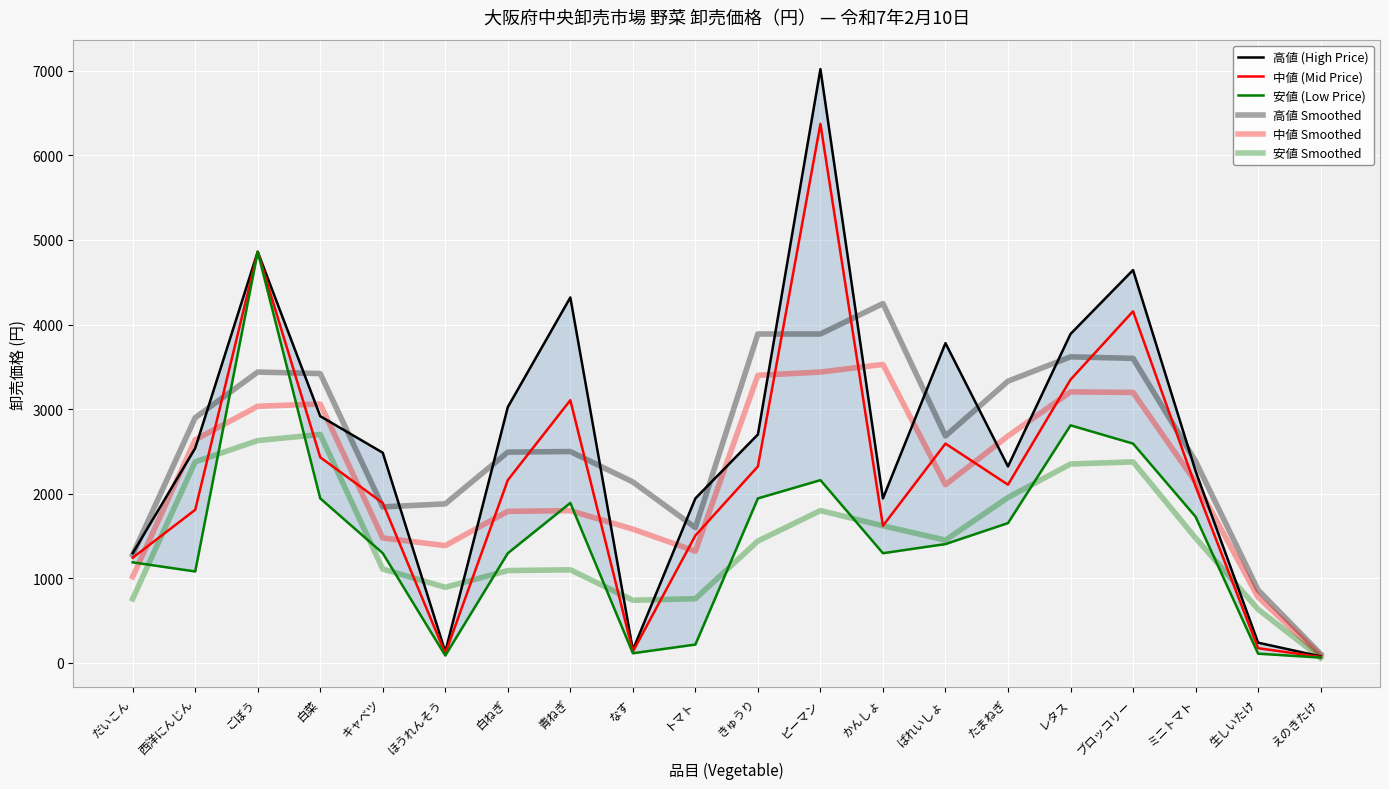

Reading left to right, extract all data points from this chart.

高値 (High Price): だいこん=1296.0	西洋にんじん=2538.0	ごぼう=4860.0	白菜=2916.0	キャベツ=2484.0	ほうれんそう=130.0	白ねぎ=3024.0	青ねぎ=4320.0	なす=151.0	トマト=1944.0	きゅうり=2700.0	ピーマン=7020.0	かんしょ=1944.0	ばれいしょ=3780.0	たまねぎ=2322.0	レタス=3888.0	ブロッコリー=4644.0	ミニトマト=2268.0	生しいたけ=238.0	えのきたけ=76.0
中値 (Mid Price): だいこん=1242.0	西洋にんじん=1809.0	ごぼう=4860.0	白菜=2430.0	キャベツ=1890.0	ほうれんそう=108.0	白ねぎ=2160.0	青ねぎ=3105.0	なす=132.0	トマト=1505.0	きゅうり=2322.0	ピーマン=6372.0	かんしょ=1620.0	ばれいしょ=2592.0	たまねぎ=2106.0	レタス=3348.0	ブロッコリー=4156.0	ミニトマト=2087.0	生しいたけ=173.0	えのきたけ=69.0
安値 (Low Price): だいこん=1188.0	西洋にんじん=1080.0	ごぼう=4860.0	白菜=1944.0	キャベツ=1296.0	ほうれんそう=86.0	白ねぎ=1296.0	青ねぎ=1890.0	なす=113.0	トマト=216.0	きゅうり=1944.0	ピーマン=2160.0	かんしょ=1296.0	ばれいしょ=1404.0	たまねぎ=1652.0	レタス=2808.0	ブロッコリー=2592.0	ミニトマト=1728.0	生しいたけ=108.0	えのきたけ=62.0
高値 Smoothed: だいこん=1278.0	西洋にんじん=2898.0	ごぼう=3438.0	白菜=3420.0	キャベツ=1843.3	ほうれんそう=1879.3	白ねぎ=2491.3	青ねぎ=2498.3	なす=2138.3	トマト=1598.3	きゅうり=3888.0	ピーマン=3888.0	かんしょ=4248.0	ばれいしょ=2682.0	たまねぎ=3330.0	レタス=3618.0	ブロッコリー=3600.0	ミニトマト=2383.3	生しいたけ=860.7	えのきたけ=104.7
中値 Smoothed: だいこん=1017.0	西洋にんじん=2637.0	ごぼう=3033.0	白菜=3060.0	キャベツ=1476.0	ほうれんそう=1386.0	白ねぎ=1791.0	青ねぎ=1799.0	なす=1580.7	トマト=1319.7	きゅうり=3399.7	ピーマン=3438.0	かんしょ=3528.0	ばれいしょ=2106.0	たまねぎ=2682.0	レタス=3203.3	ブロッコリー=3197.0	ミニトマト=2138.7	生しいたけ=776.3	えのきたけ=80.7
安値 Smoothed: だいこん=756.0	西洋にんじん=2376.0	ごぼう=2628.0	白菜=2700.0	キャベツ=1108.7	ほうれんそう=892.7	白ねぎ=1090.7	青ねぎ=1099.7	なす=739.7	トマト=757.7	きゅうり=1440.0	ピーマン=1800.0	かんしょ=1620.0	ばれいしょ=1450.7	たまねぎ=1954.7	レタス=2350.7	ブロッコリー=2376.0	ミニトマト=1476.0	生しいたけ=632.7	えのきたけ=56.7